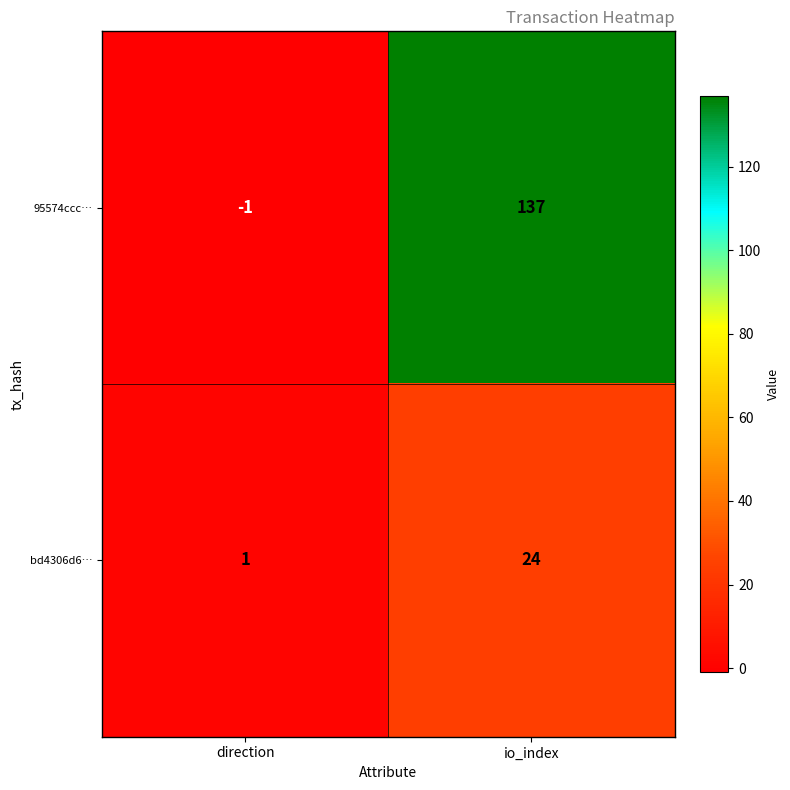

At how many categories does at least one series exceed 83?

1